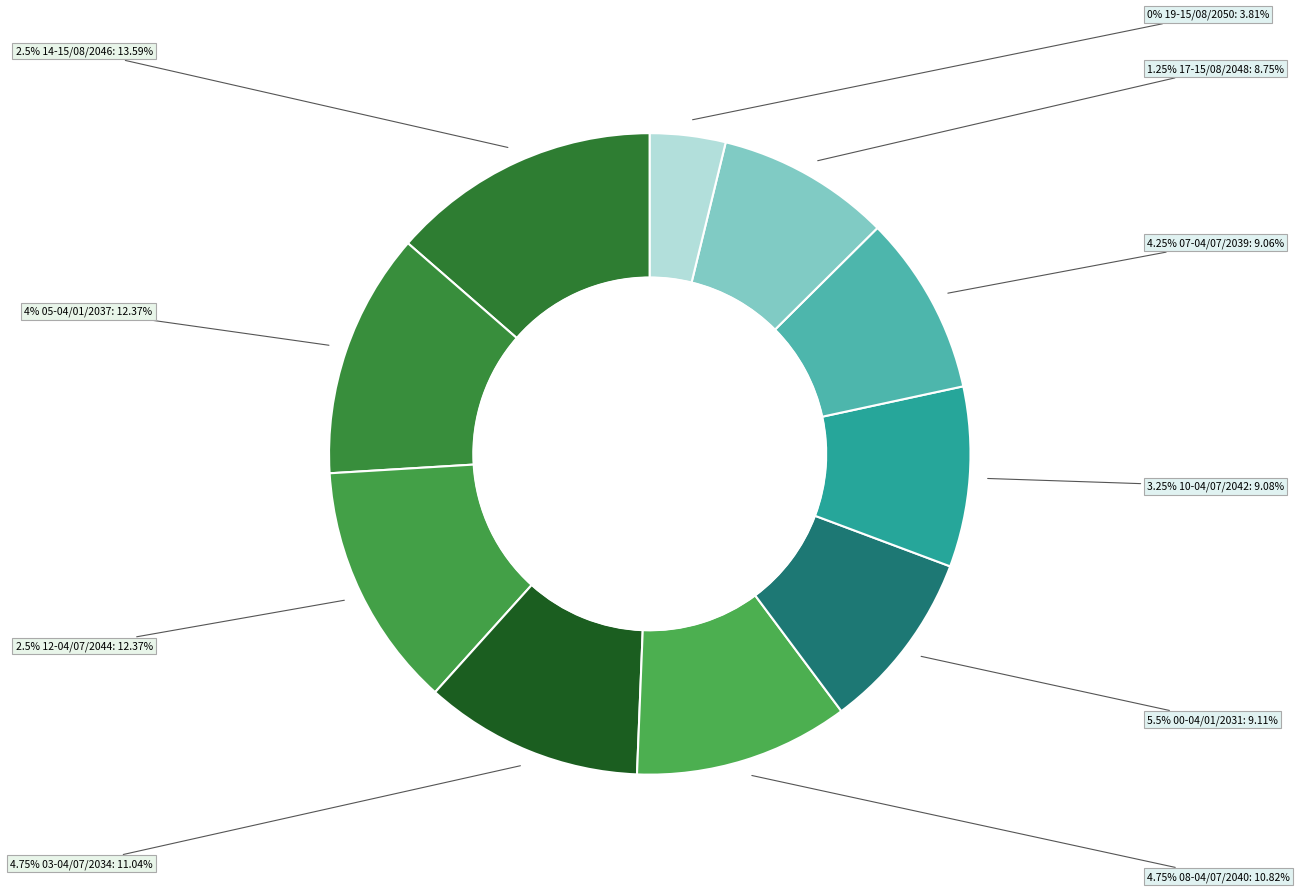

What percentage is NOT represented by 4.25% 07-04/07/2039?

90.9%